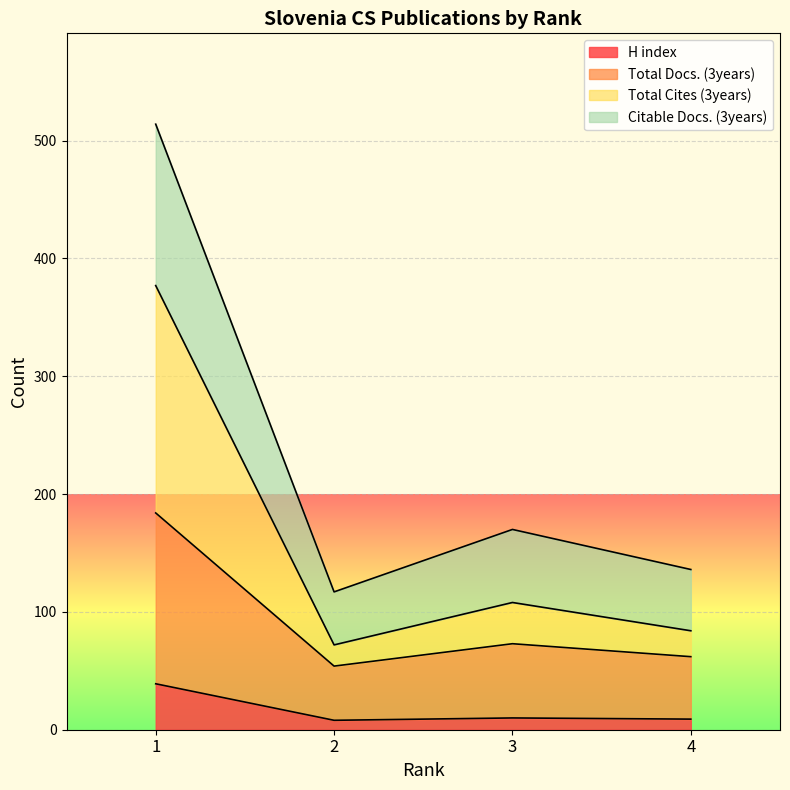

What are all the series names shown in the legend?

H index, Total Docs. (3years), Total Cites (3years), Citable Docs. (3years)